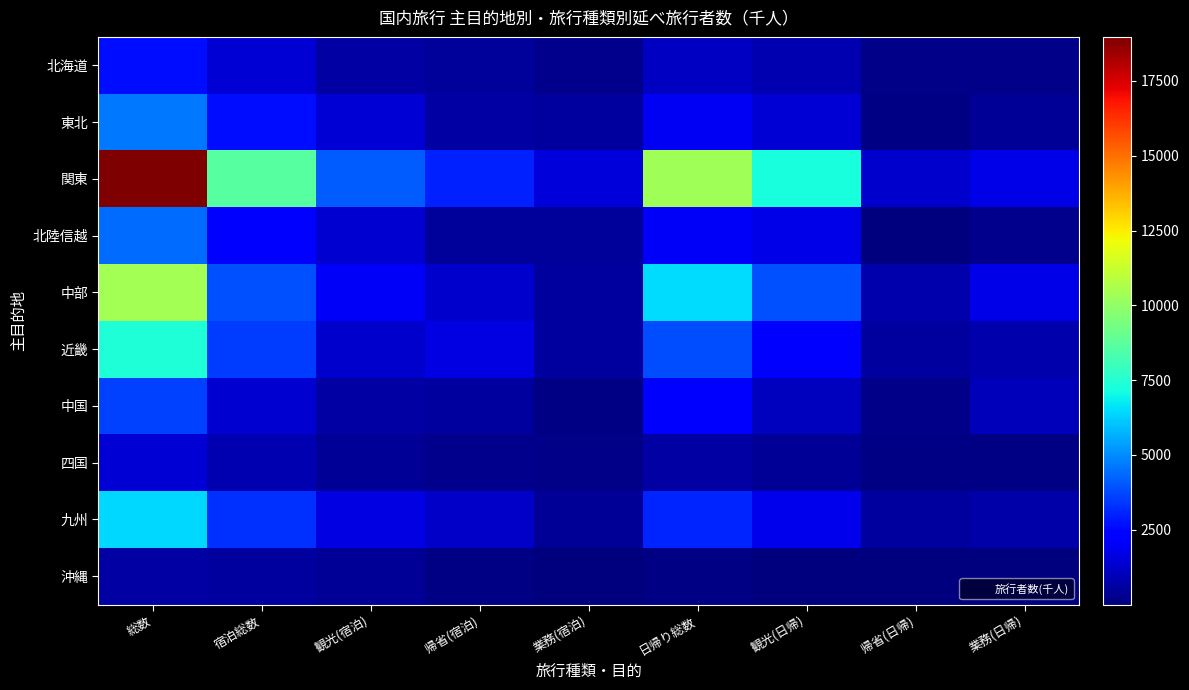

Which series has the largest range (max minus min)?

関東